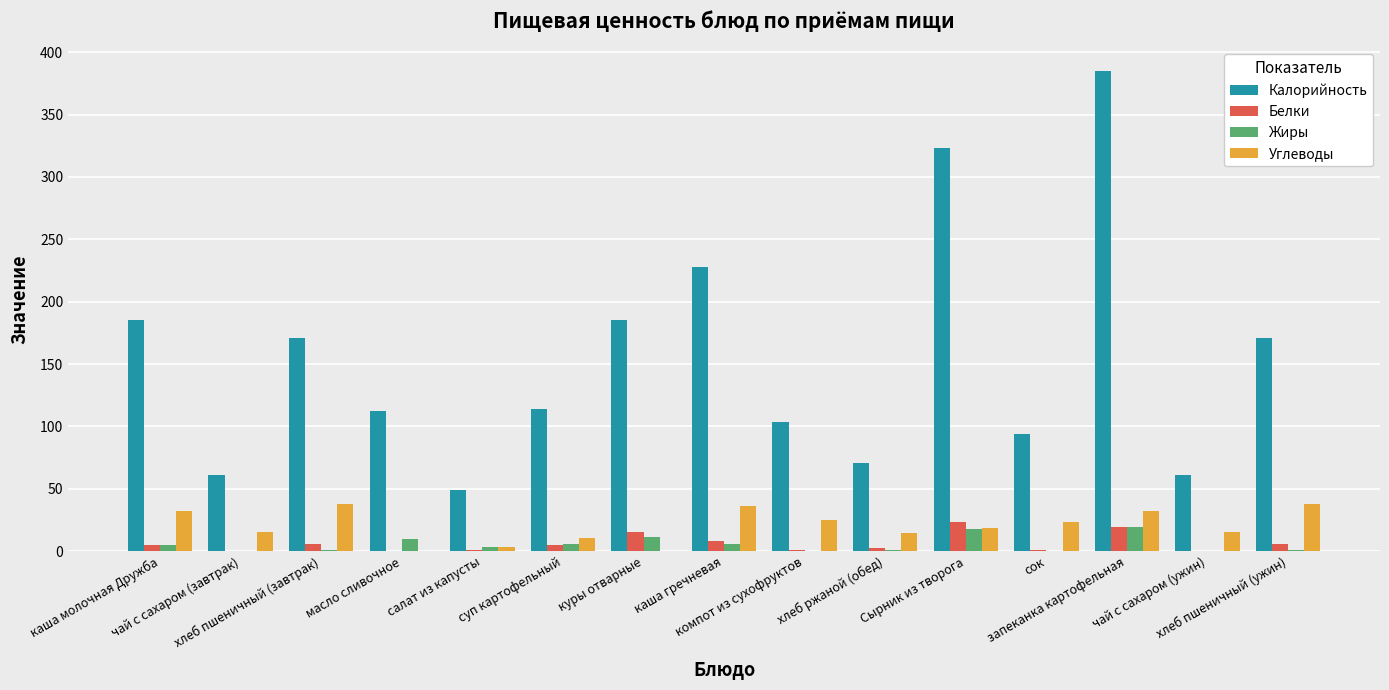

The value of Жиры at запеканка картофельная is 19.0. True or false?

True